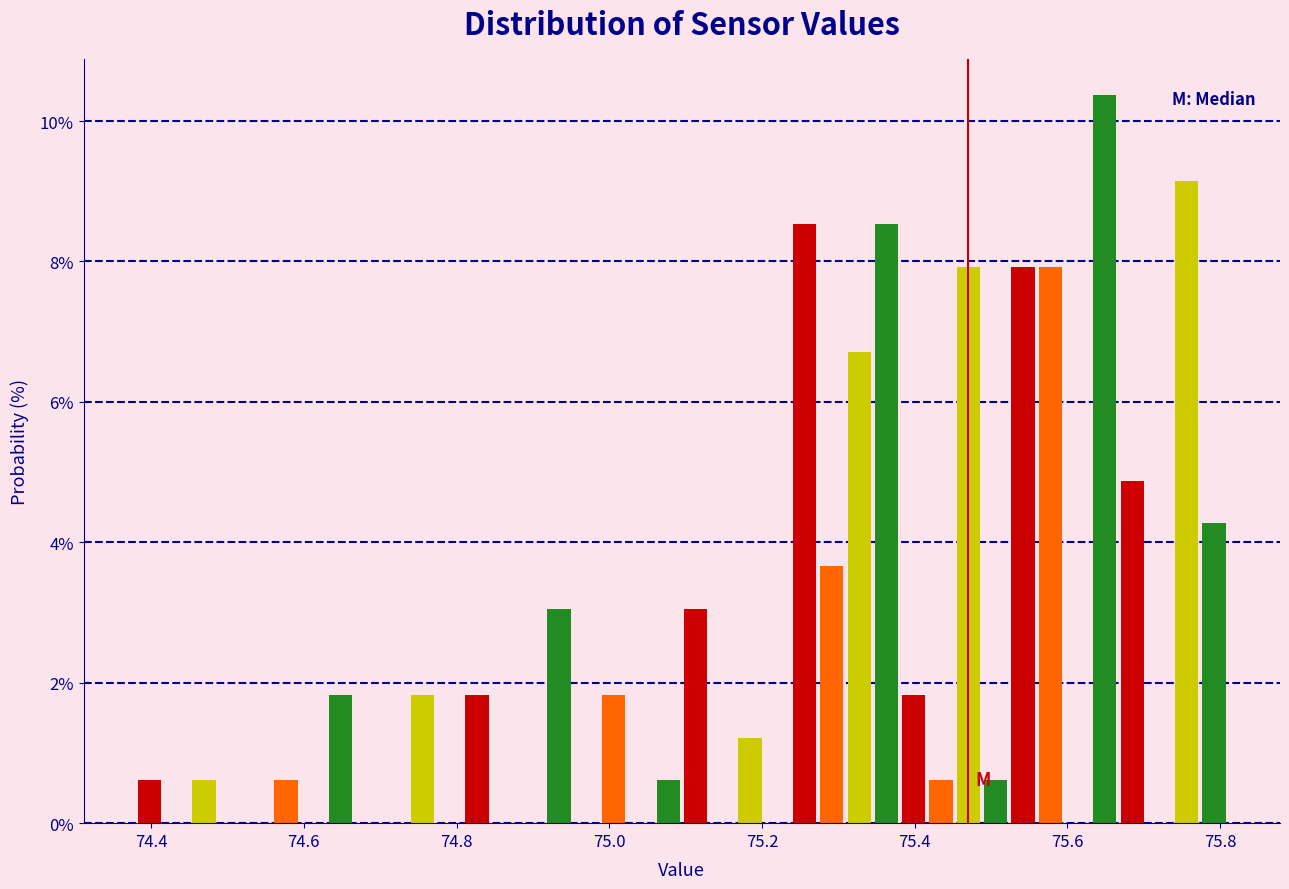

Around what value on the x-axis is the tallest bar? Give the approximate position of its centre, as read against the axis.

75.64